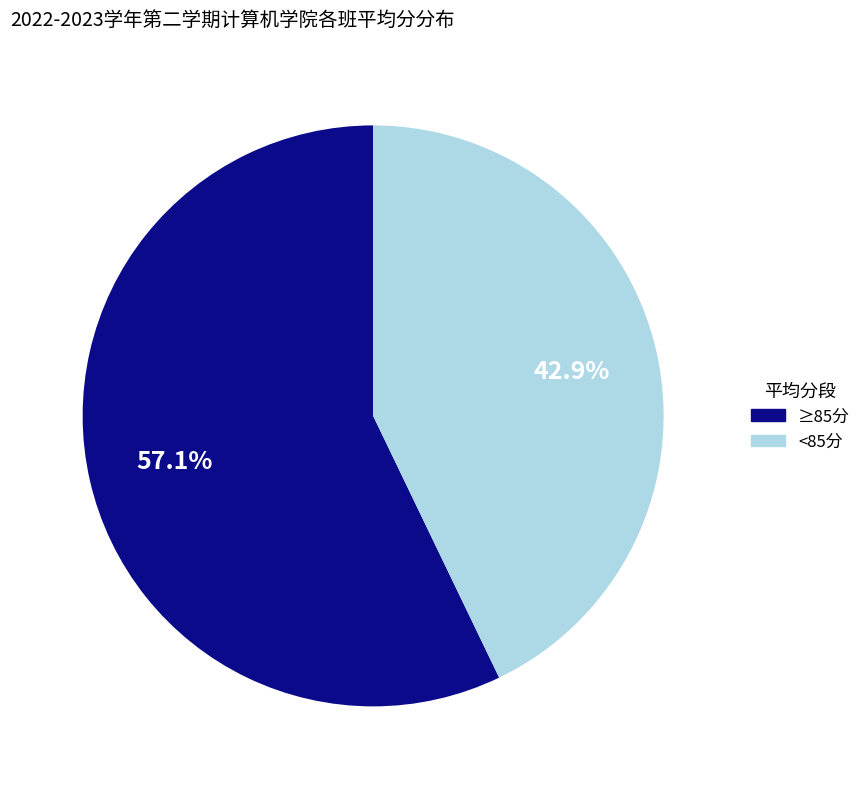

Is there a majority slice in this chart?

Yes